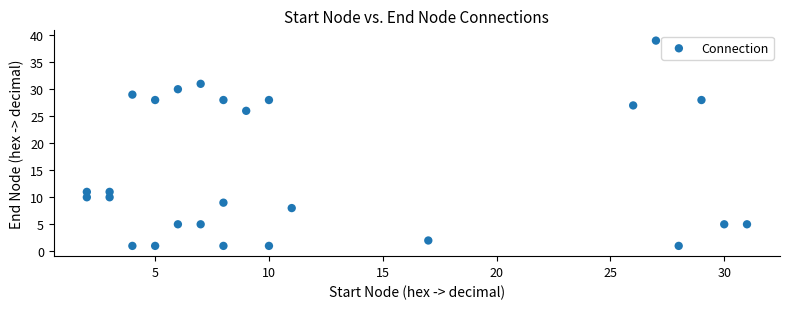

What Y value in the scatter plot is closest to 20?

26